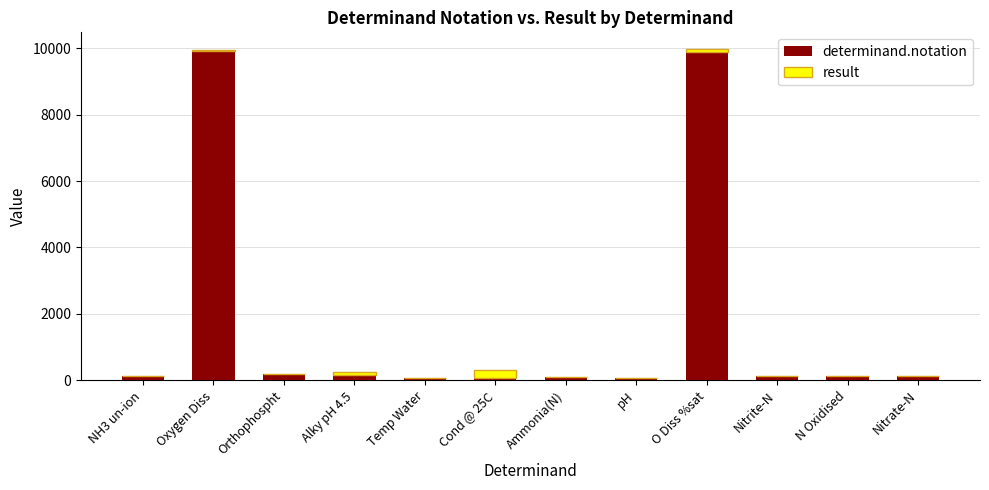

What is the total value across all series at Temp Water?

79.3